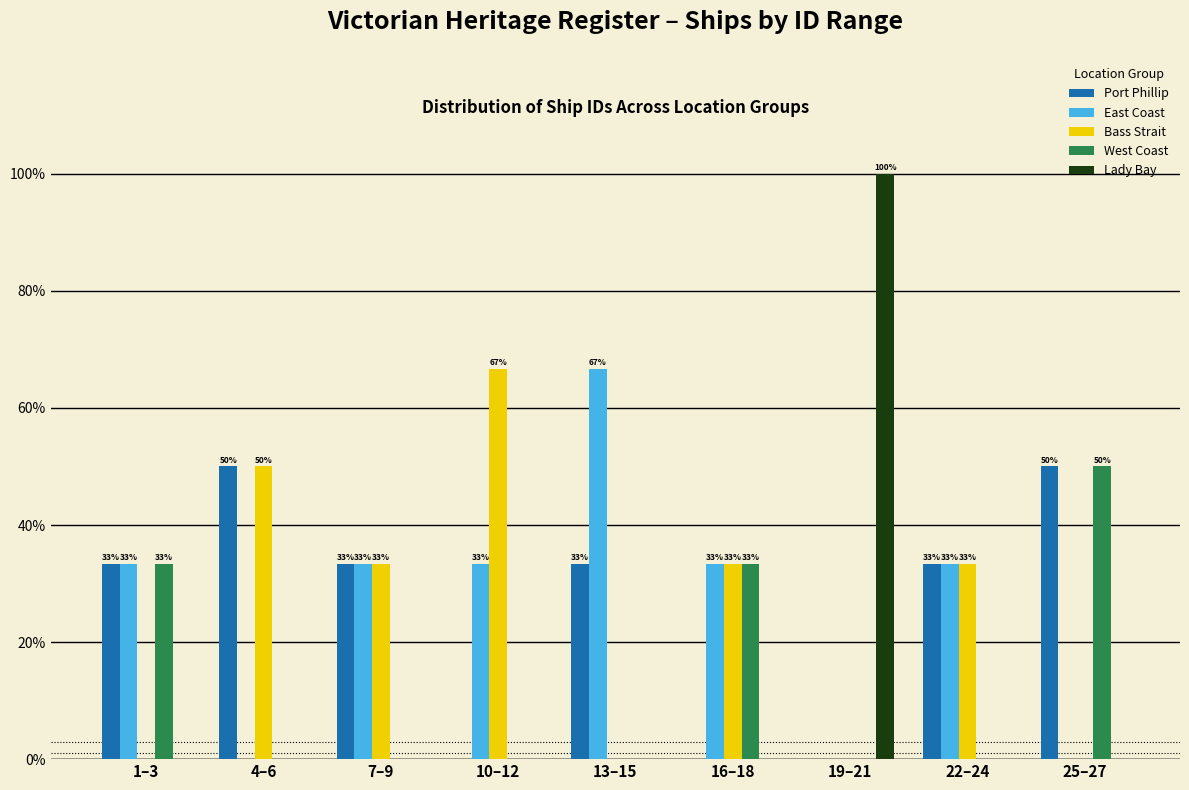

What is the maximum value shown in the chart?

100.0